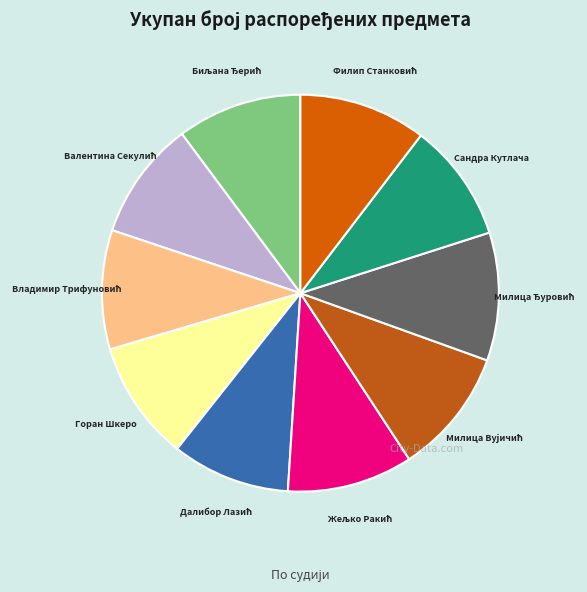

Is there a majority slice in this chart?

No